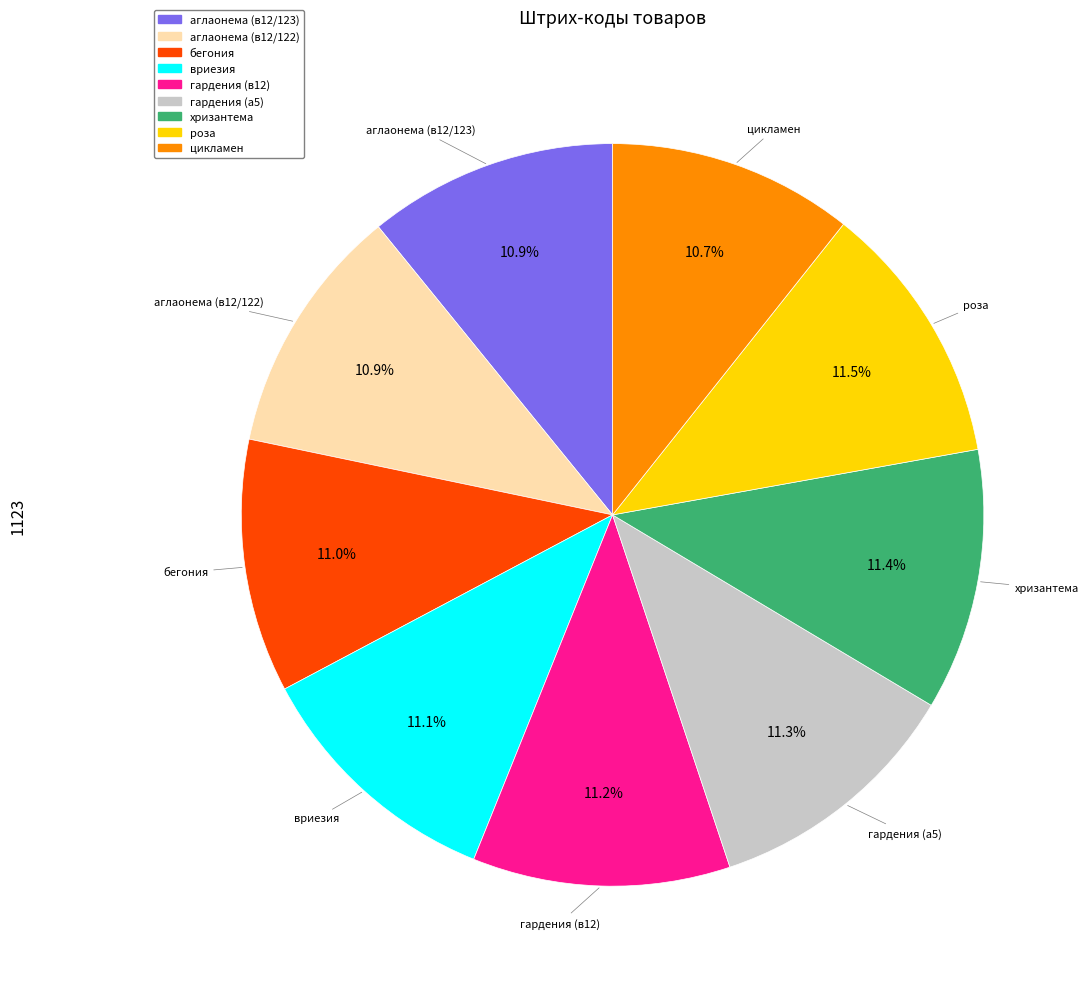

To the nearest percent, what portion does аглаонема (в12/123) represent?

11%